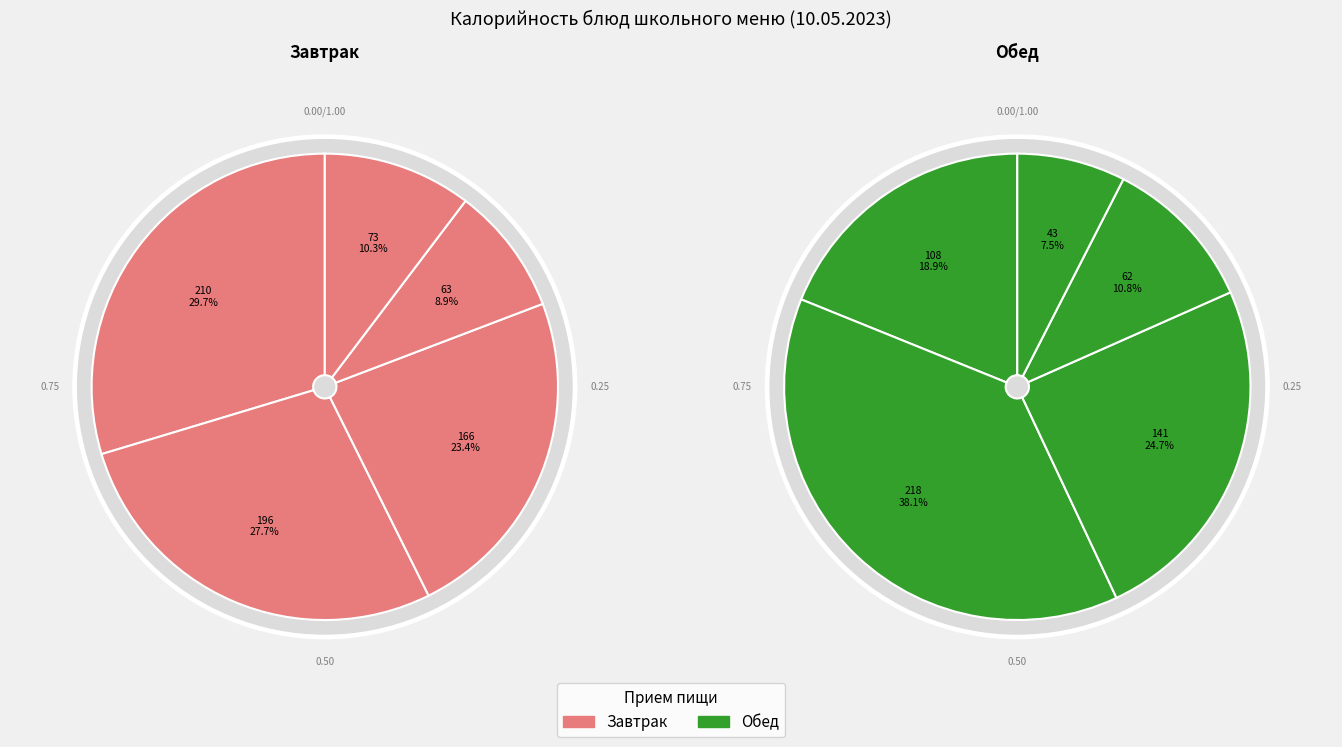

Is there a majority slice in this chart?

No